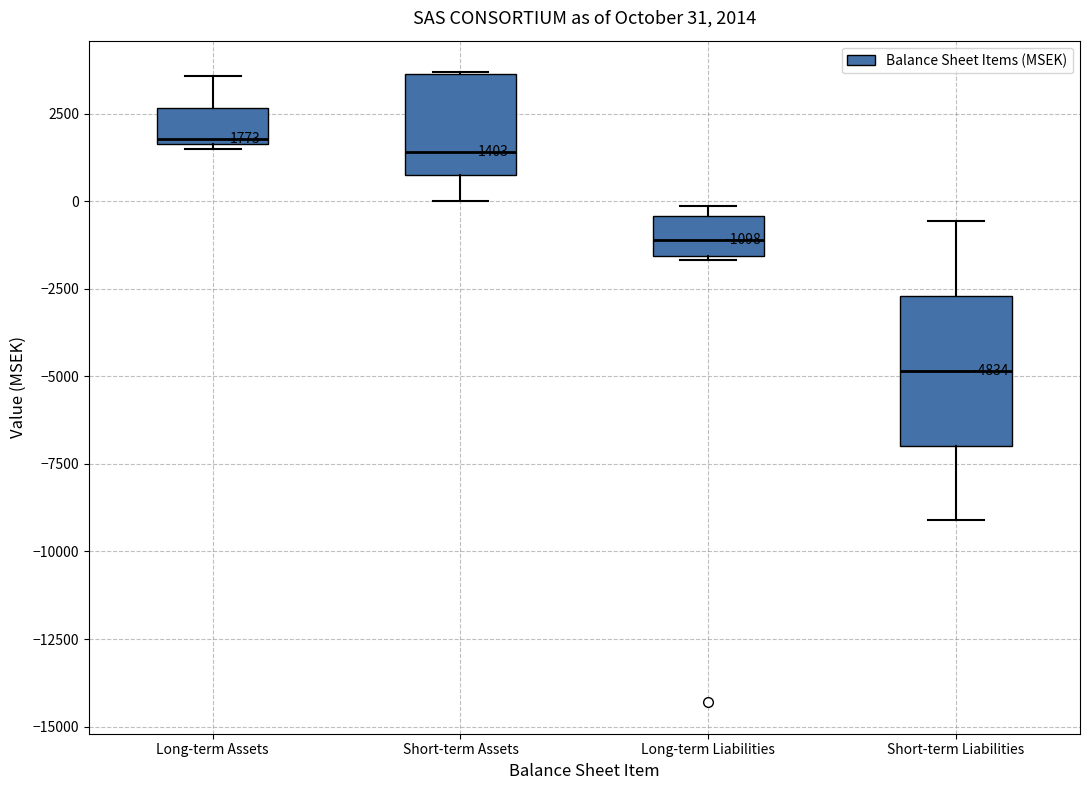

Comparing the boxes themselves (not the whiskers), which one is the tallest?

Short-term Liabilities